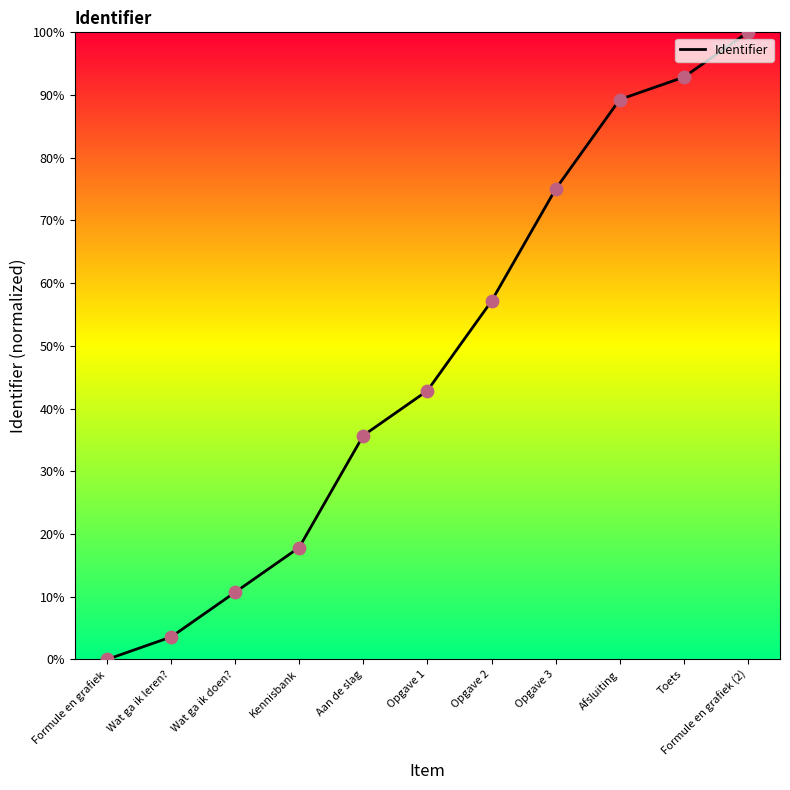

What is the change in value from Opgave 2 to Formule en grafiek (2)?

+42.9